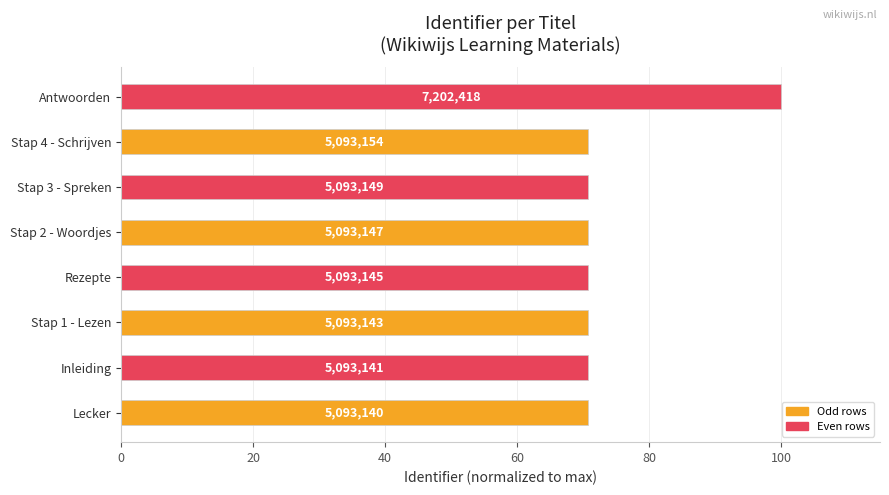

What is the difference between the maximum and minimum values?

29.3